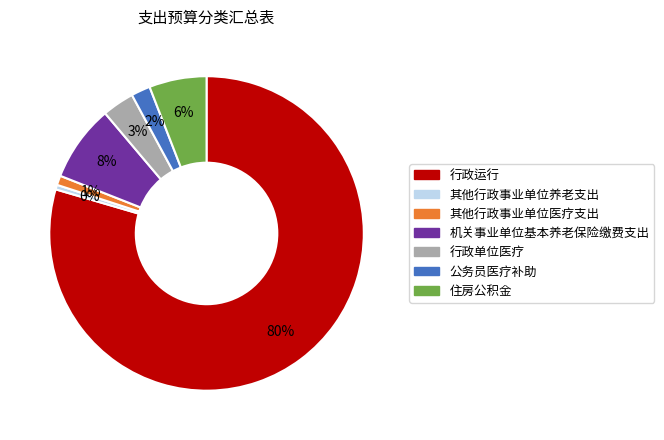

Is the sum of 其他行政事业单位养老支出 and 行政单位医疗 greater than half?

No